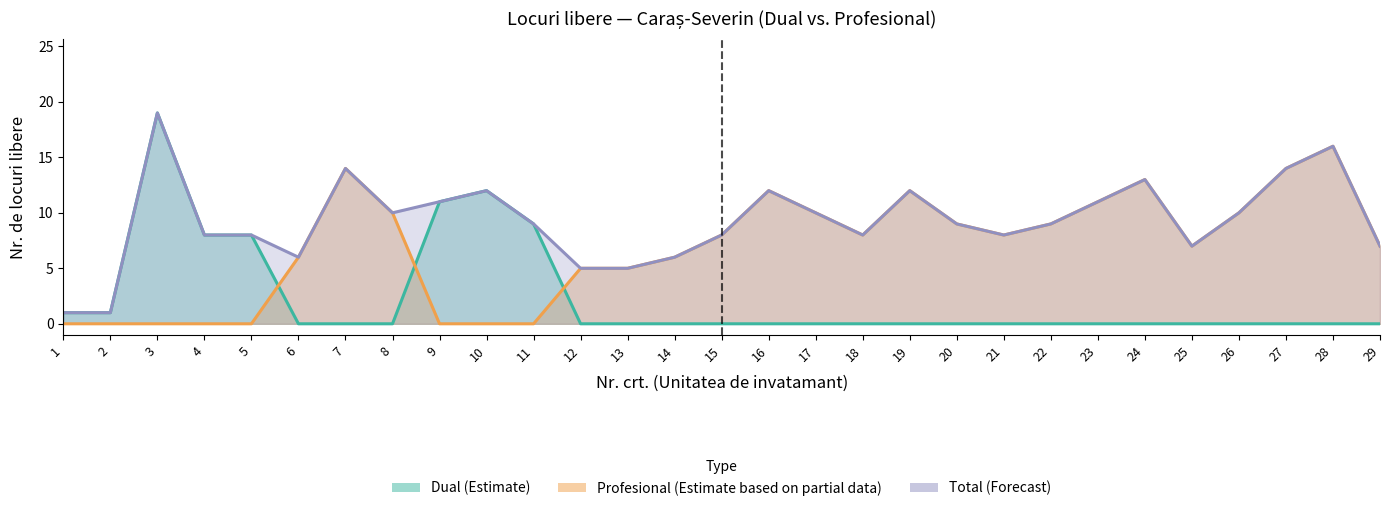

At which category does Profesional (Estimate based on partial data) reach its first local valley?

18